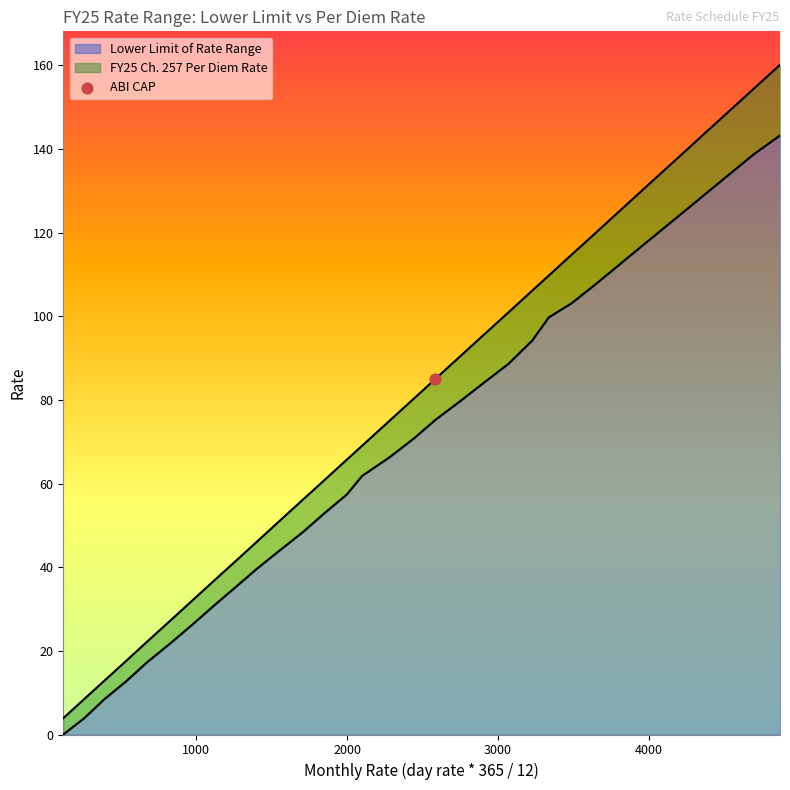

Which series has the largest total across all categories?

FY25 Ch. 257 Per Diem Rate